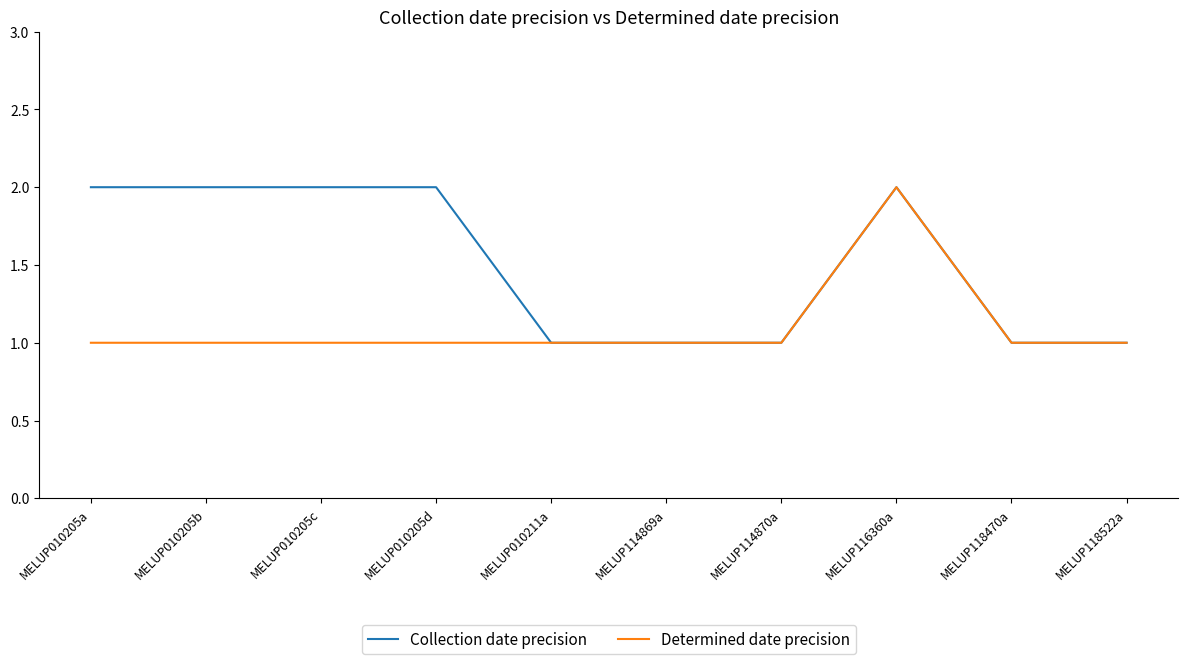

Reading left to right, extract all data points from this chart.

Collection date precision: MELUP010205a=2	MELUP010205b=2	MELUP010205c=2	MELUP010205d=2	MELUP010211a=1	MELUP114869a=1	MELUP114870a=1	MELUP116360a=2	MELUP118470a=1	MELUP118522a=1
Determined date precision: MELUP010205a=1	MELUP010205b=1	MELUP010205c=1	MELUP010205d=1	MELUP010211a=1	MELUP114869a=1	MELUP114870a=1	MELUP116360a=2	MELUP118470a=1	MELUP118522a=1